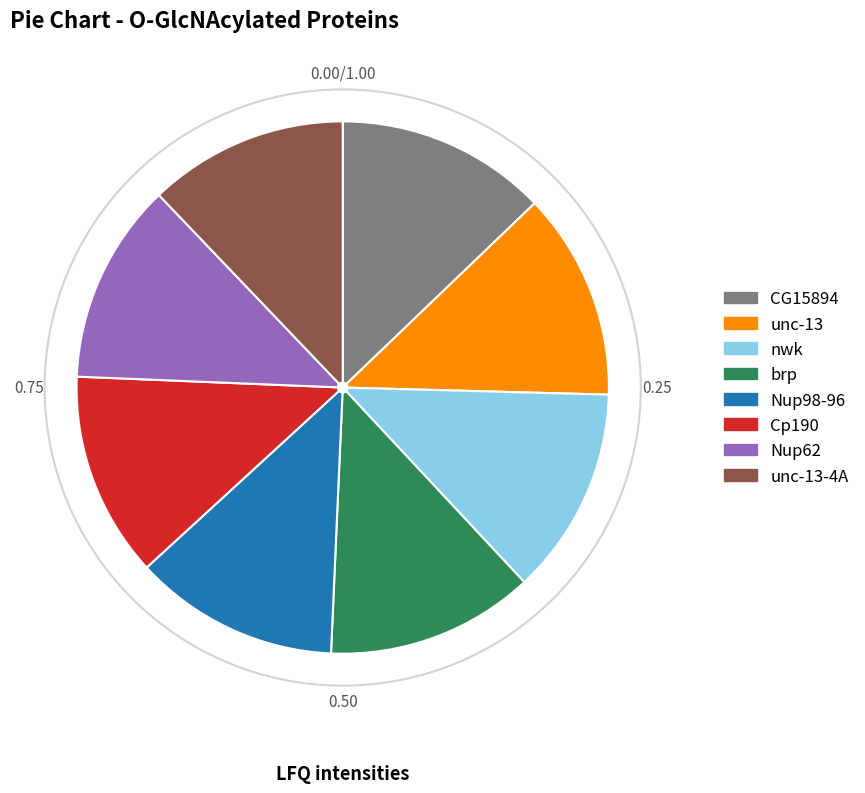

Is there any slice that represents more than half of the pie?

No